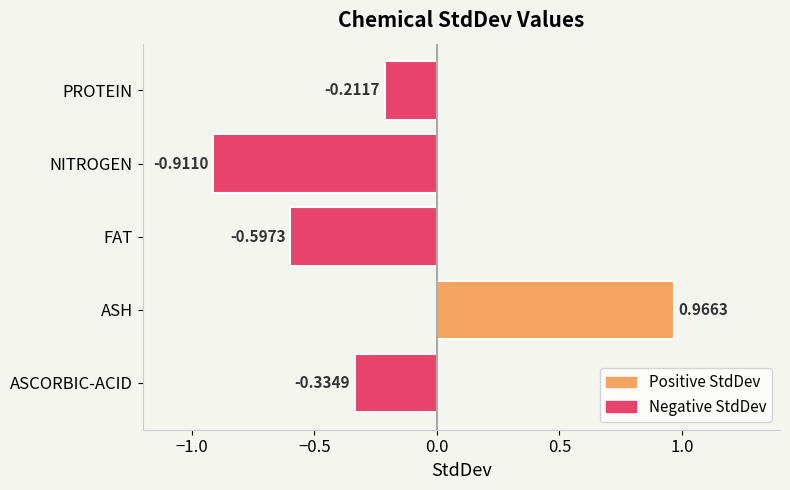

At which category does the chart reach its peak across all series?

ASH